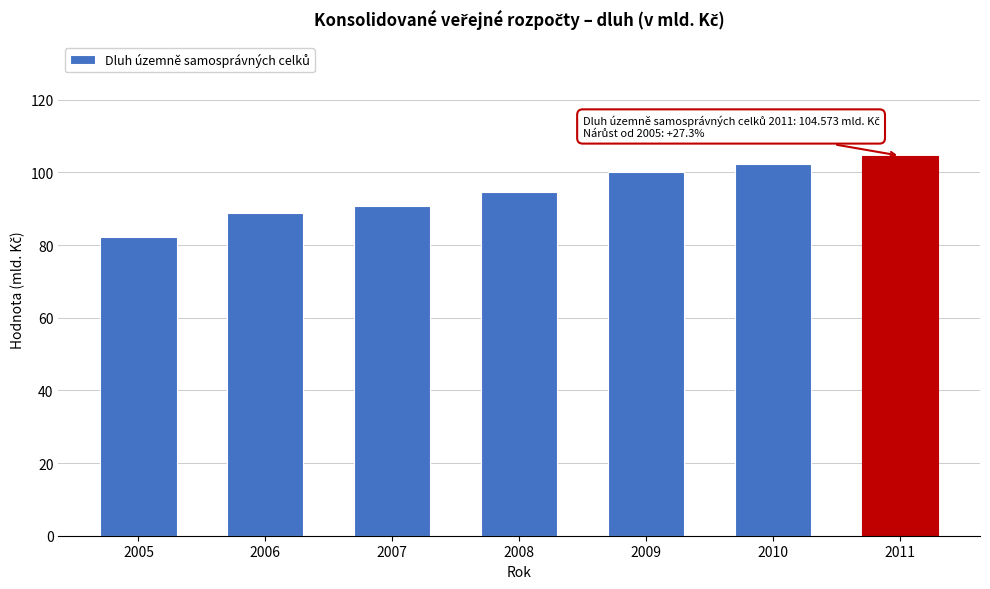

Reading right to left, extract all data points from this chart.

2011=104.6	2010=102.4	2009=100.0	2008=94.7	2007=90.8	2006=88.9	2005=82.2